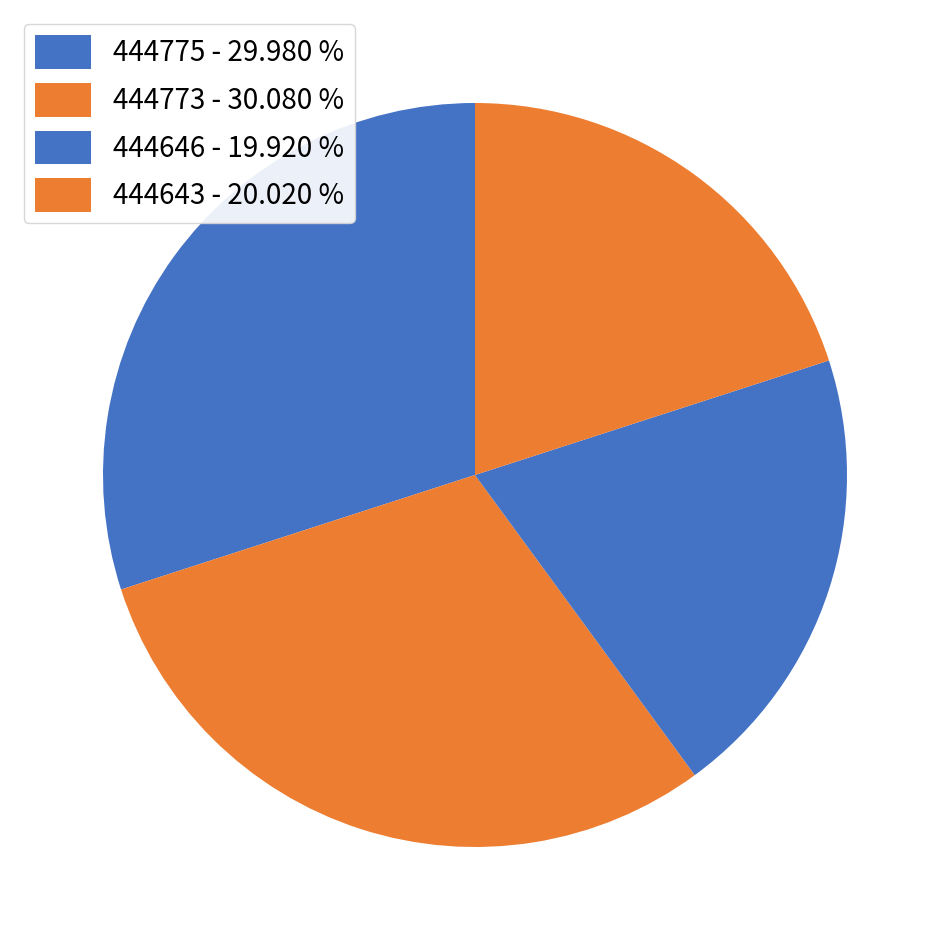

How many segments does this pie chart have?

4